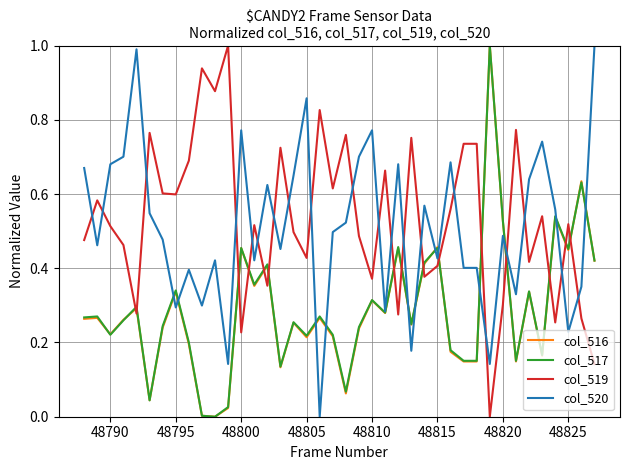

What are all the series names shown in the legend?

col_516, col_517, col_519, col_520